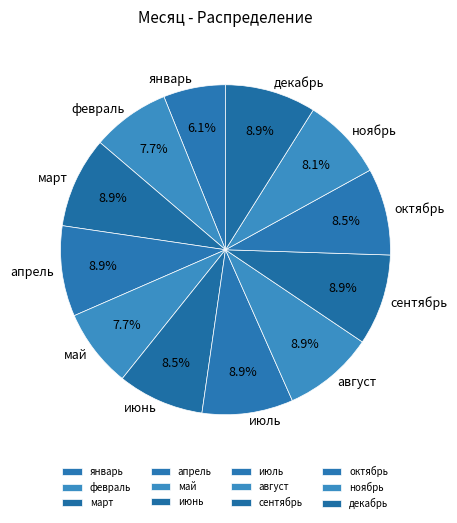

True or false: сентябрь accounts for 9% of the total.

True